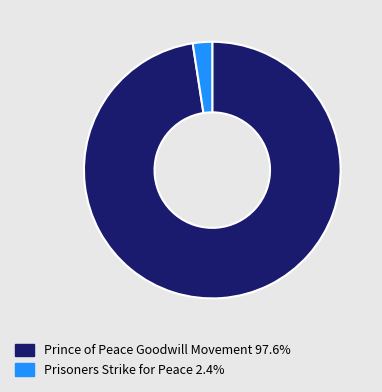

Is Prisoners Strike for Peace 2.4% the majority of the pie?

No